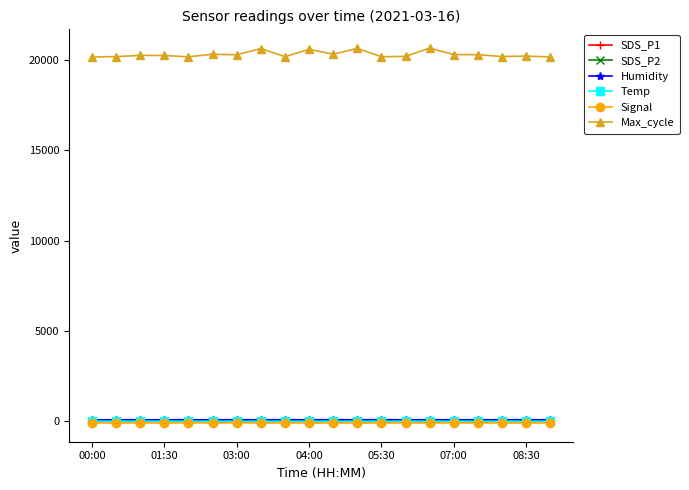

Does the chart have visible grid lines?

No